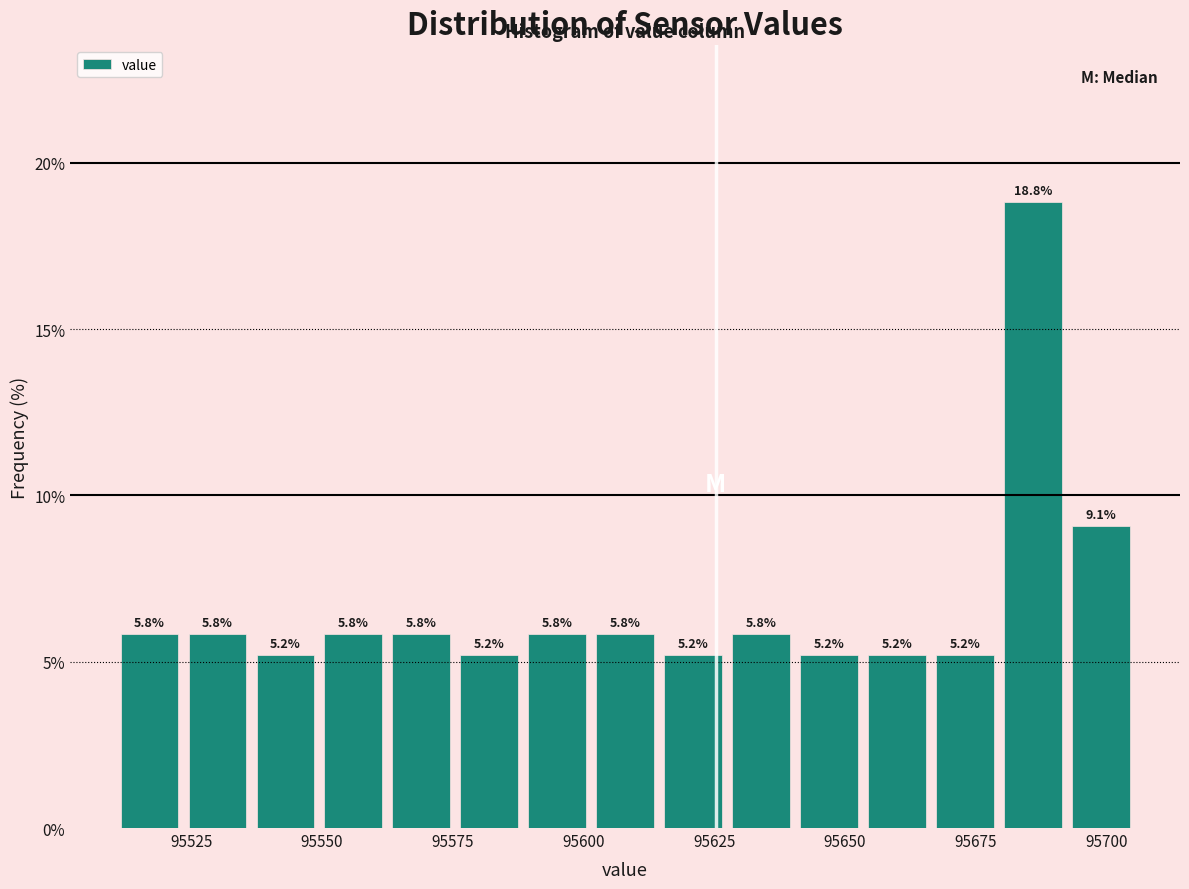

Read against the x-axis, roughly where is the centre of the tallest bar?

95685